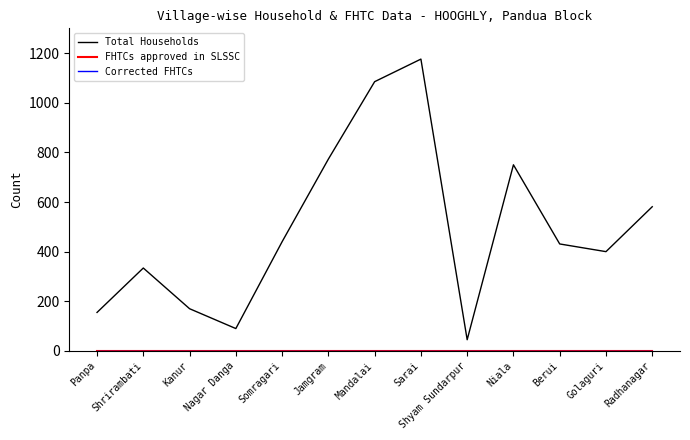

Is this an area chart (filled region under the line)?

No